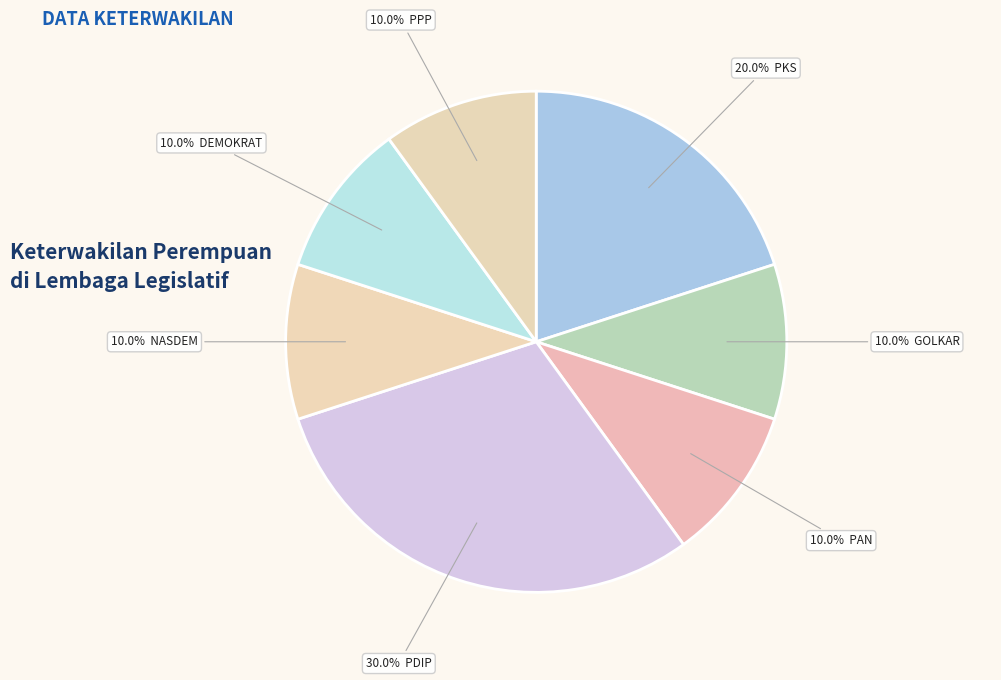

How many segments does this pie chart have?

7